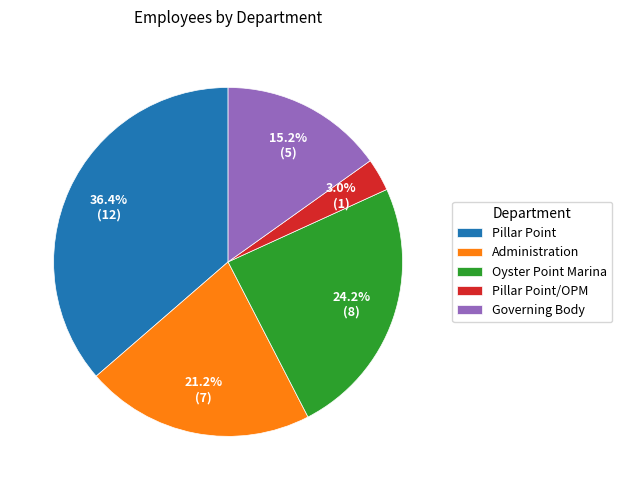

What is the smallest slice in the pie chart?

Pillar Point/OPM